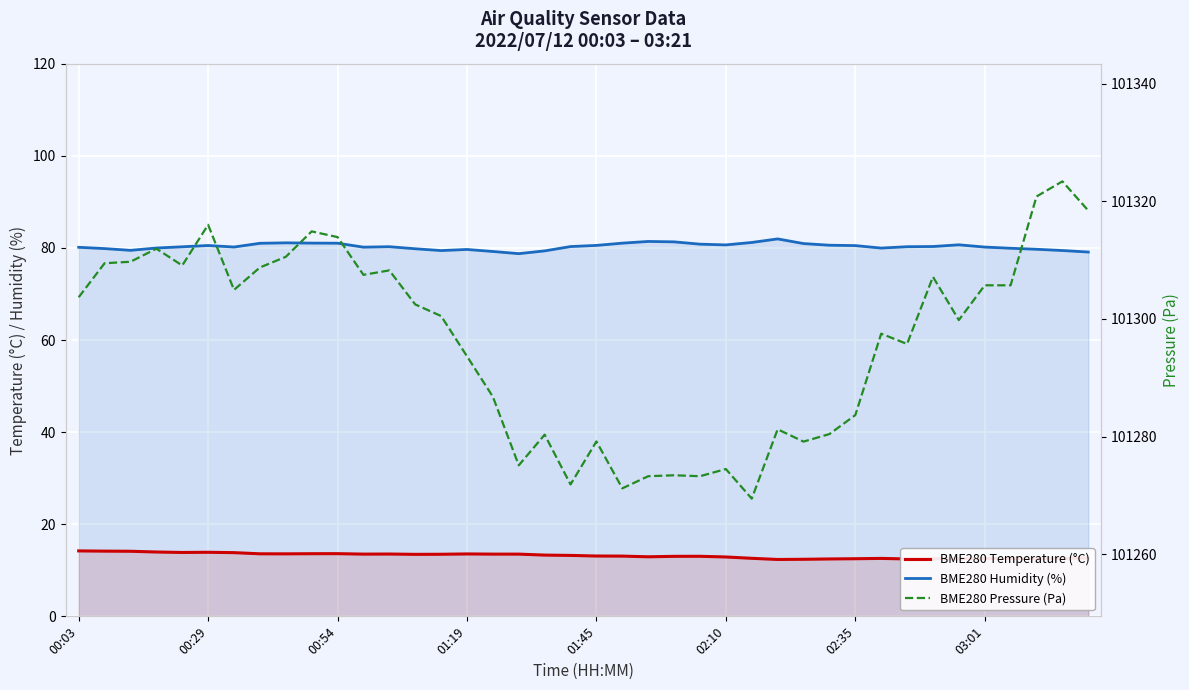

Is it true that BME280 Pressure (Pa) equals 65677.0 at 37?

False